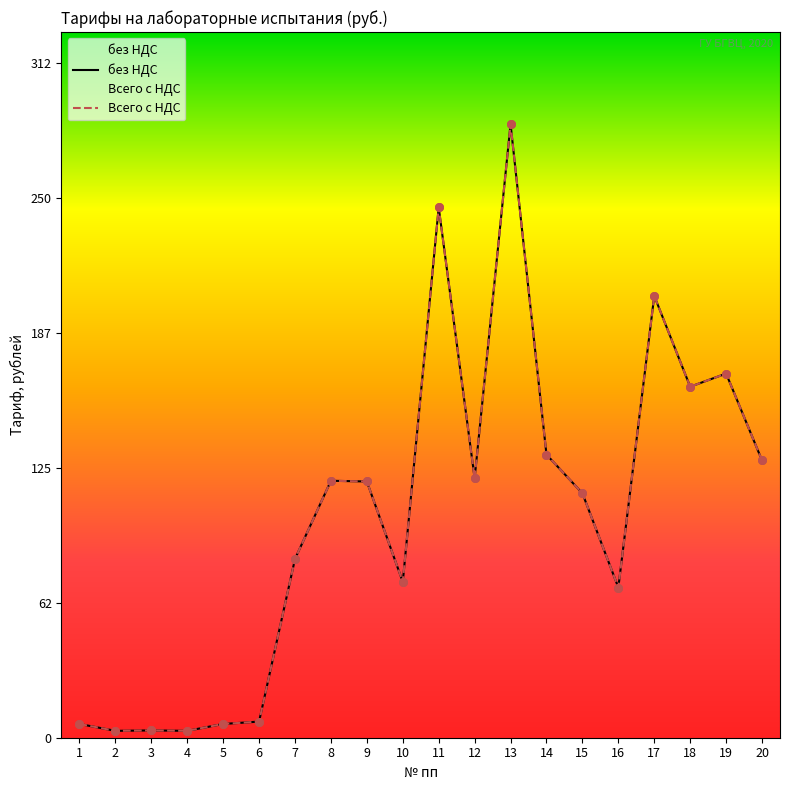

Which series contains the lowest Y value?

без НДС